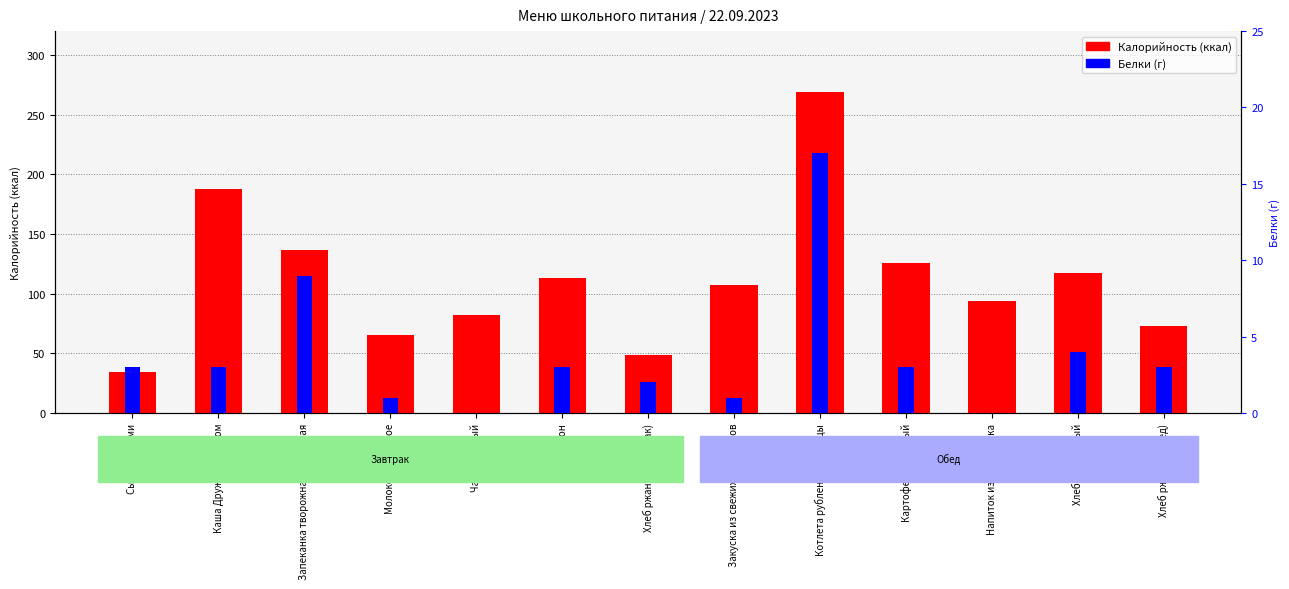

Which series has the widest spread of values?

Калорийность